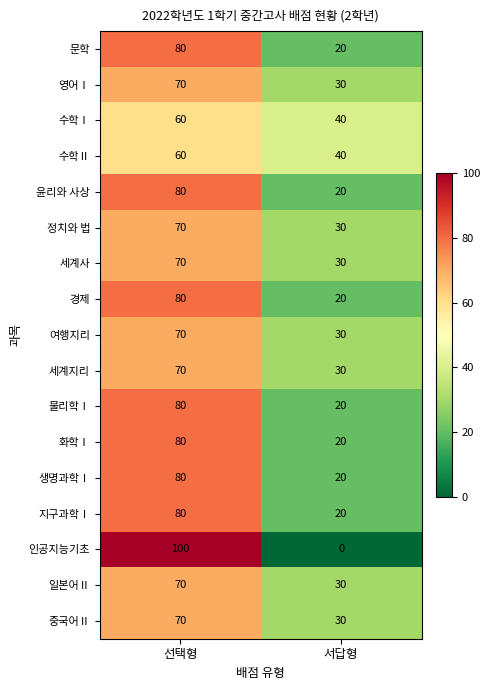

Rank the categories by 윤리와 사상 value from highest to lowest.

선택형, 서답형